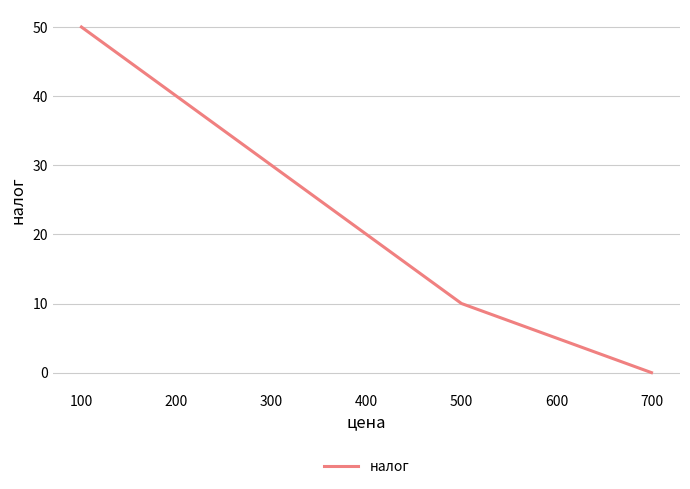

What is the maximum value shown in the chart?

50